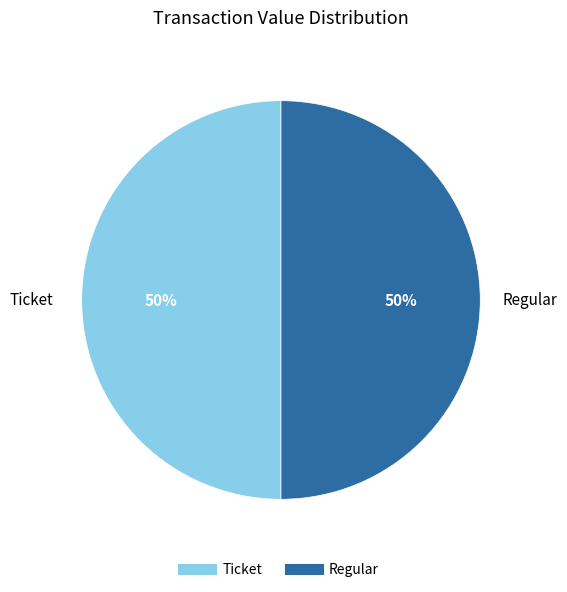

Approximately how many times larger is the value at Ticket compared to Regular?

1.0